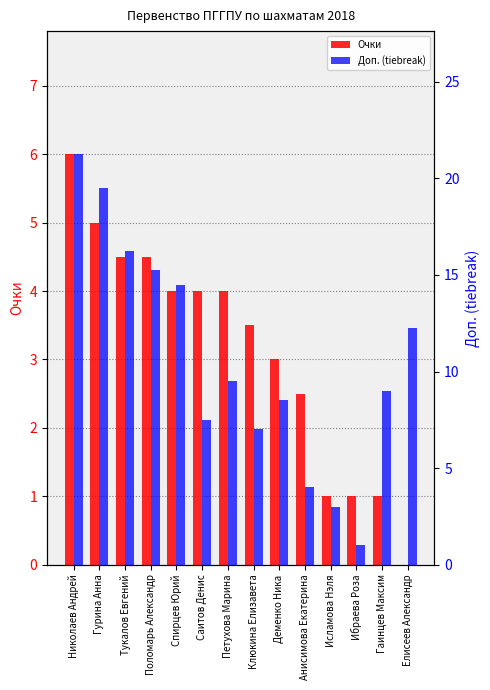

How many data points in Очки are above 4?

4